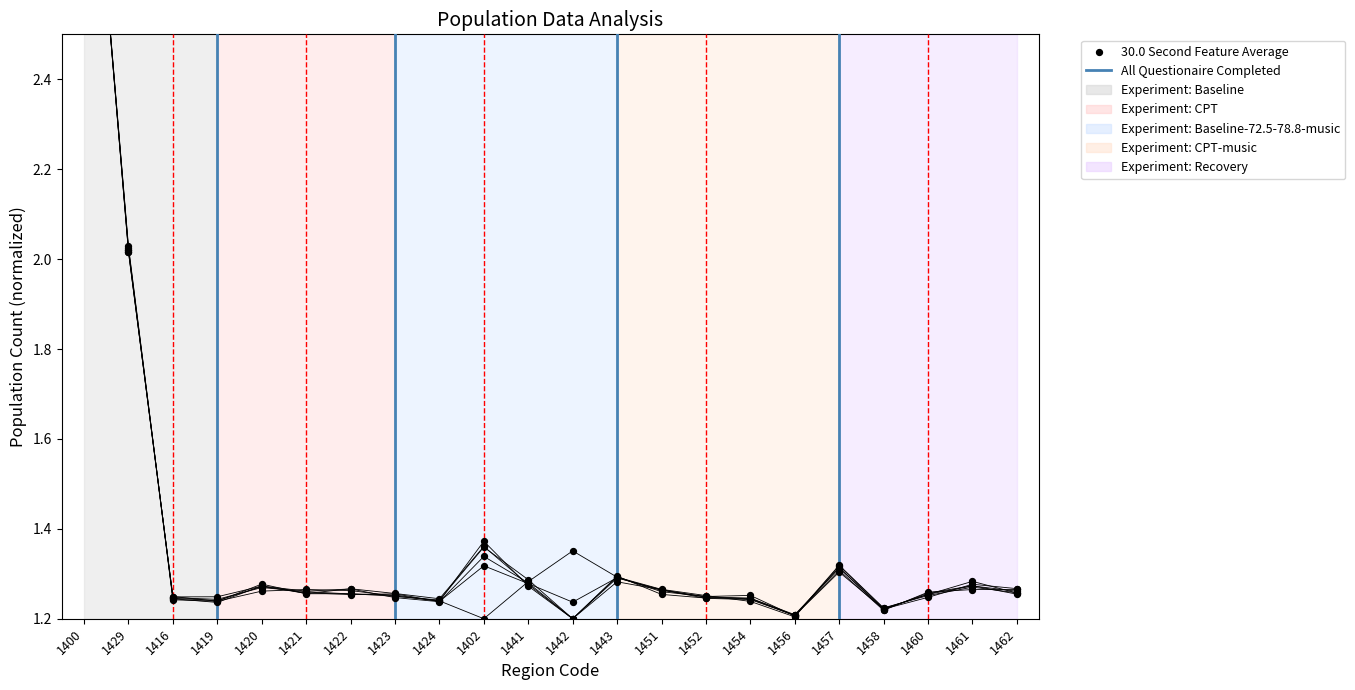

At which category is the sum across all series the highest?

1400